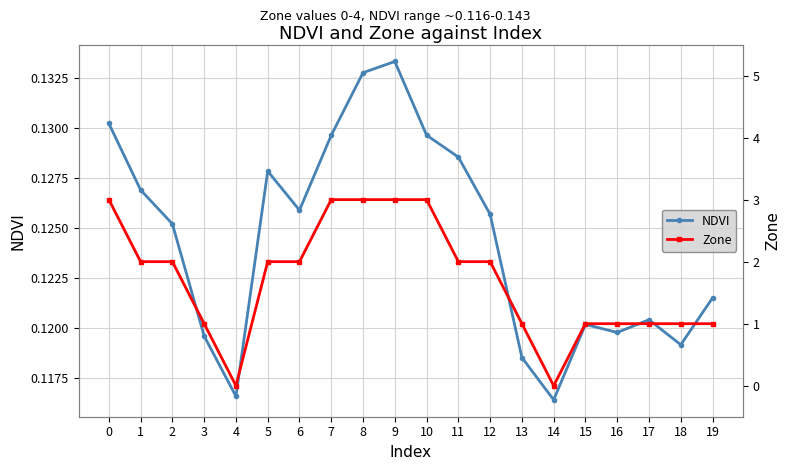

True or false: Zone and NDVI cross at least once.

True